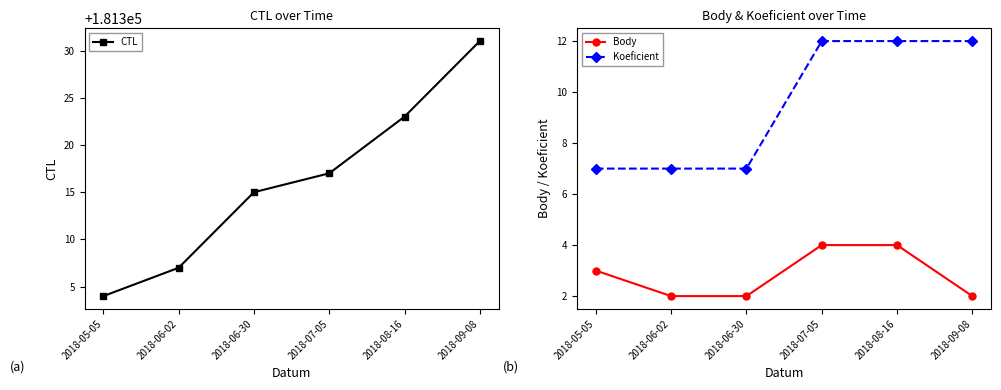

What is the sum of all CTL values?

1087897